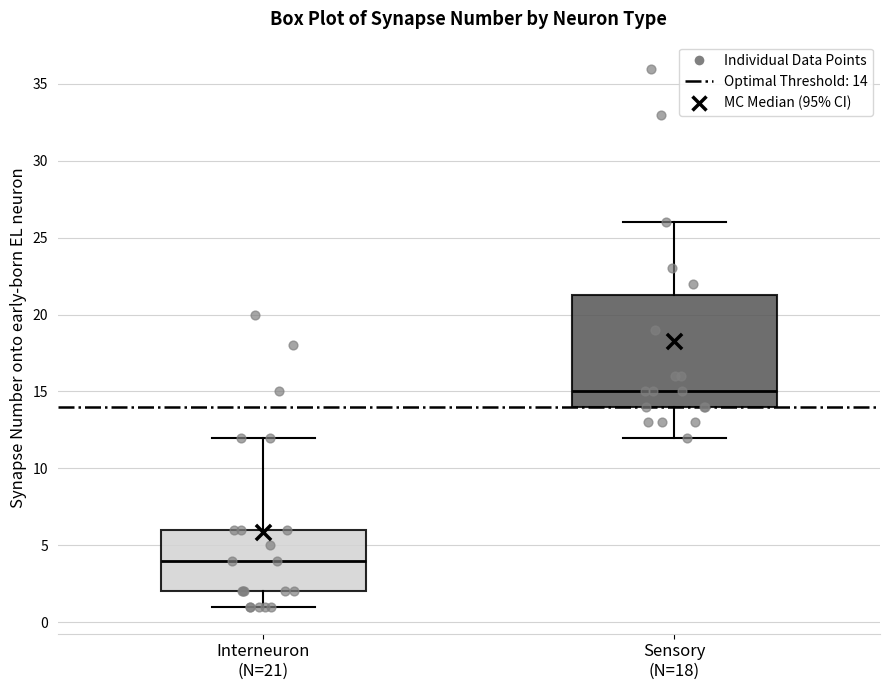

Reading left to right, read every box against the y-axis: the position of its median line, the range the box covers, and the ends of its whiskers. The values are not printed on the chart, so give them approximately, as read against the axis.

Interneuron (N=21): median 4.0, box 2.0 to 6.0, whiskers 1.0 to 12.0
Sensory (N=18): median 15.0, box 14.0 to 21.5, whiskers 12.0 to 26.0